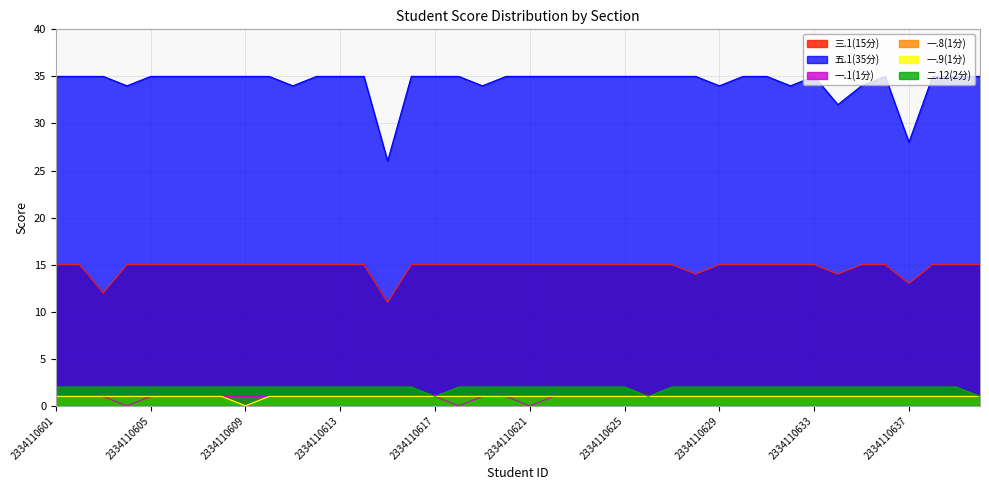

What is the minimum value for 五.1(35分)?

26